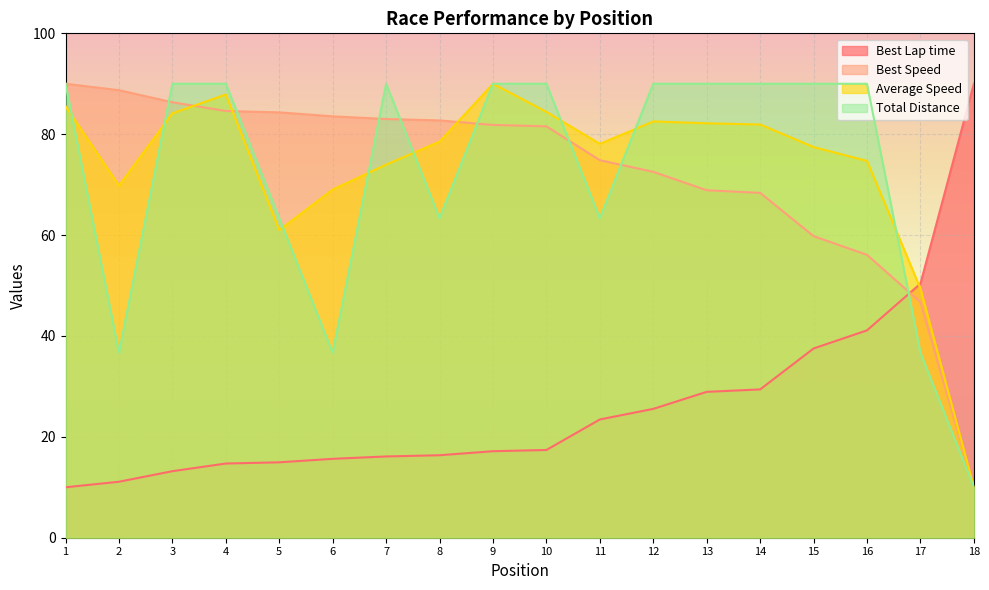

At which category is the sum across all series the highest?

9